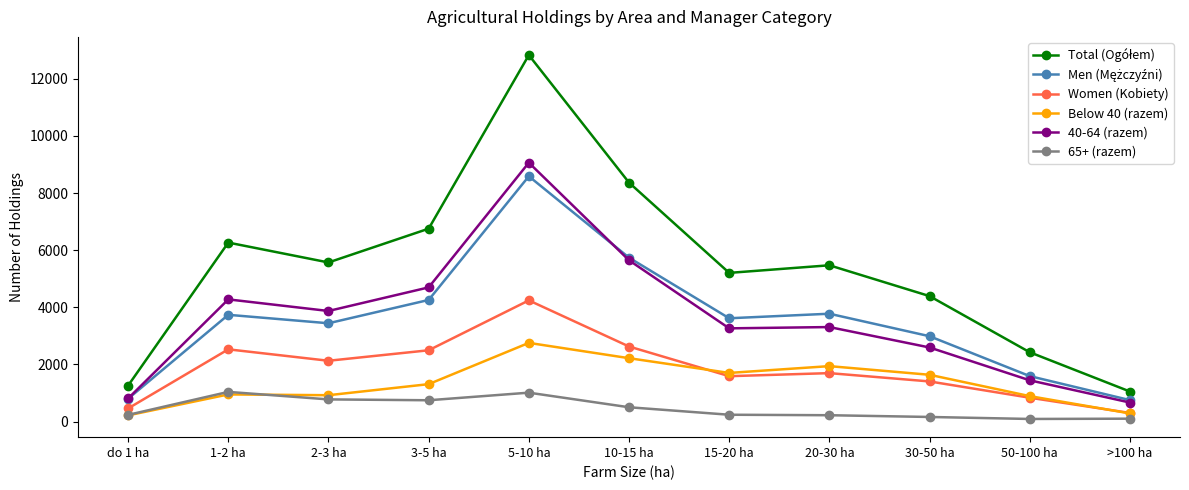

The value of Below 40 (razem) at 1-2 ha is 1575. True or false?

False